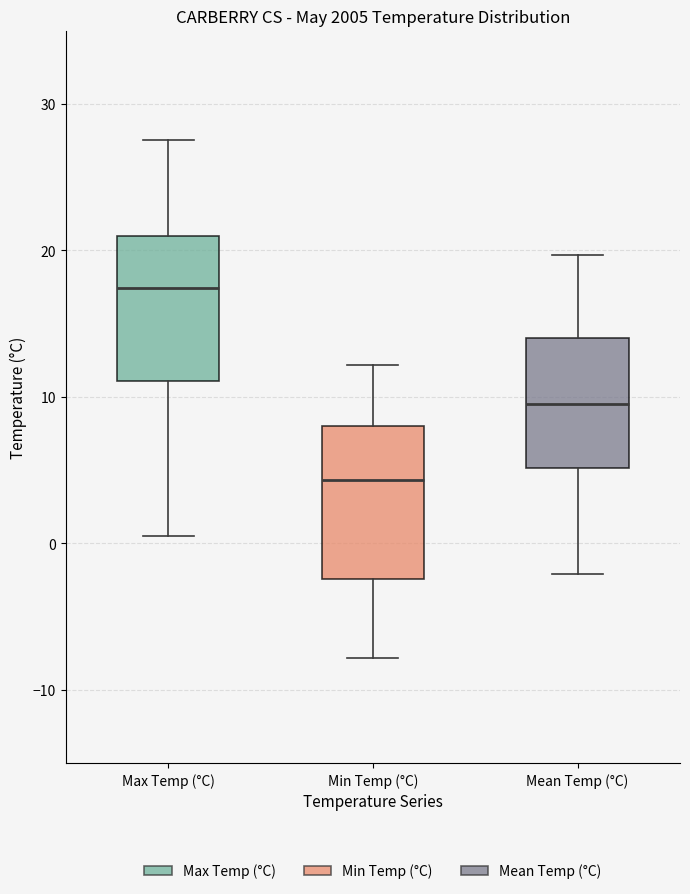

Where does the median line of the box for Max Temp (°C) sit on the y-axis? The values are not printed on the chart, so give them approximately, as read against the axis.

17